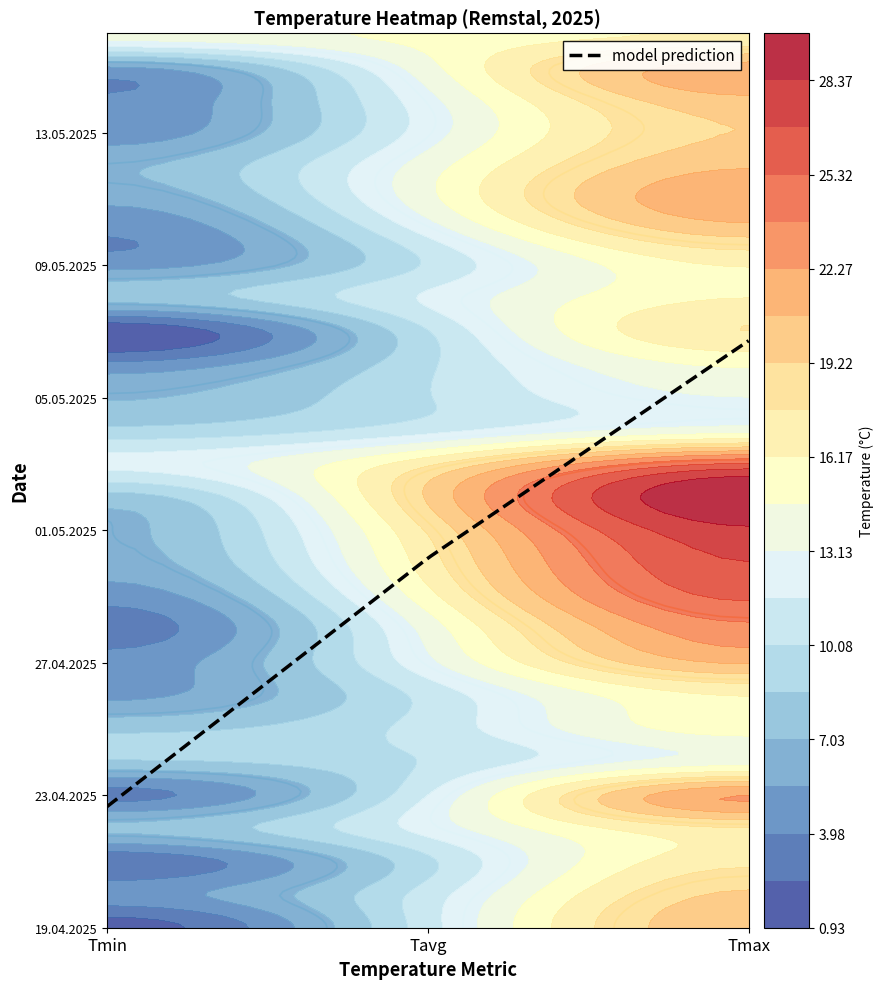

Reading left to right, what are all the values shown in this chart?

19.04.2025: 1.7	11.0	20.5
20.04.2025: 4.9	10.8	19.5
21.04.2025: 2.8	9.7	17.3
22.04.2025: 7.3	12.2	17.6
23.04.2025: 3.5	11.6	22.3
24.04.2025: 8.3	10.2	14.0
25.04.2025: 8.2	10.7	15.3
26.04.2025: 5.2	10.6	16.2
27.04.2025: 4.6	12.7	20.9
28.04.2025: 3.2	13.7	23.3
29.04.2025: 4.6	15.6	25.6
30.04.2025: 6.3	17.0	26.8
01.05.2025: 6.7	17.9	28.1
02.05.2025: 7.9	19.4	29.9
03.05.2025: 12.0	17.4	25.5
04.05.2025: 9.0	11.2	14.0
05.05.2025: 6.9	10.0	13.1
06.05.2025: 4.4	9.8	14.9
07.05.2025: 1.1	10.0	17.7
08.05.2025: 7.6	11.8	16.2
09.05.2025: 4.9	10.3	16.3
10.05.2025: 4.1	12.0	19.8
11.05.2025: 5.9	14.2	22.0
12.05.2025: 6.8	13.9	20.6
13.05.2025: 4.7	12.4	19.3
14.05.2025: 4.2	12.7	20.4
15.05.2025: 5.6	14.2	21.4
16.05.2025: 13.9	15.1	16.3